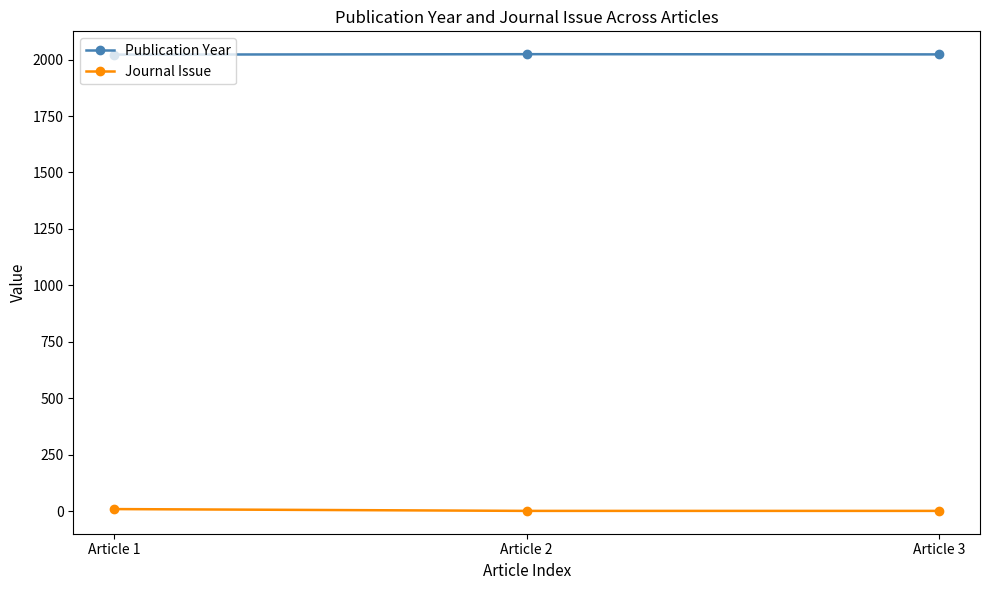

What is the value of the Publication Year point at the 3rd from the left?

2023